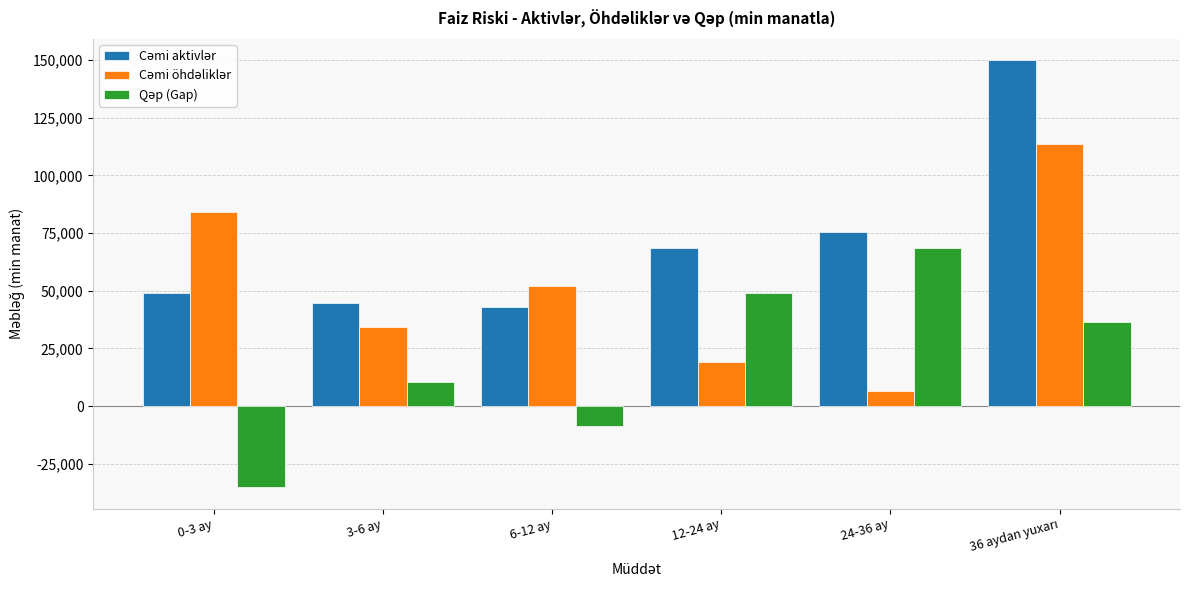

What is the minimum value shown in the chart?

-35205.7